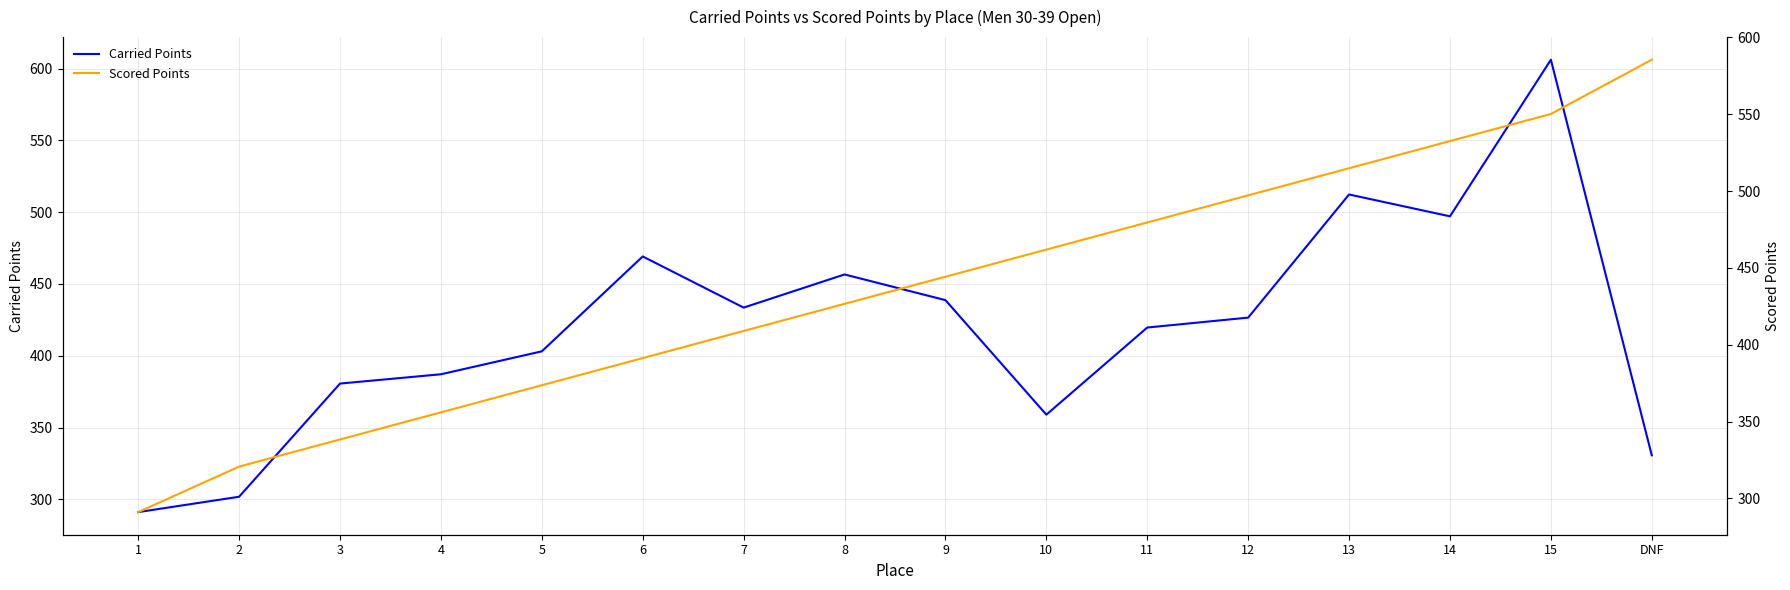

Which series has the largest range (max minus min)?

Carried Points